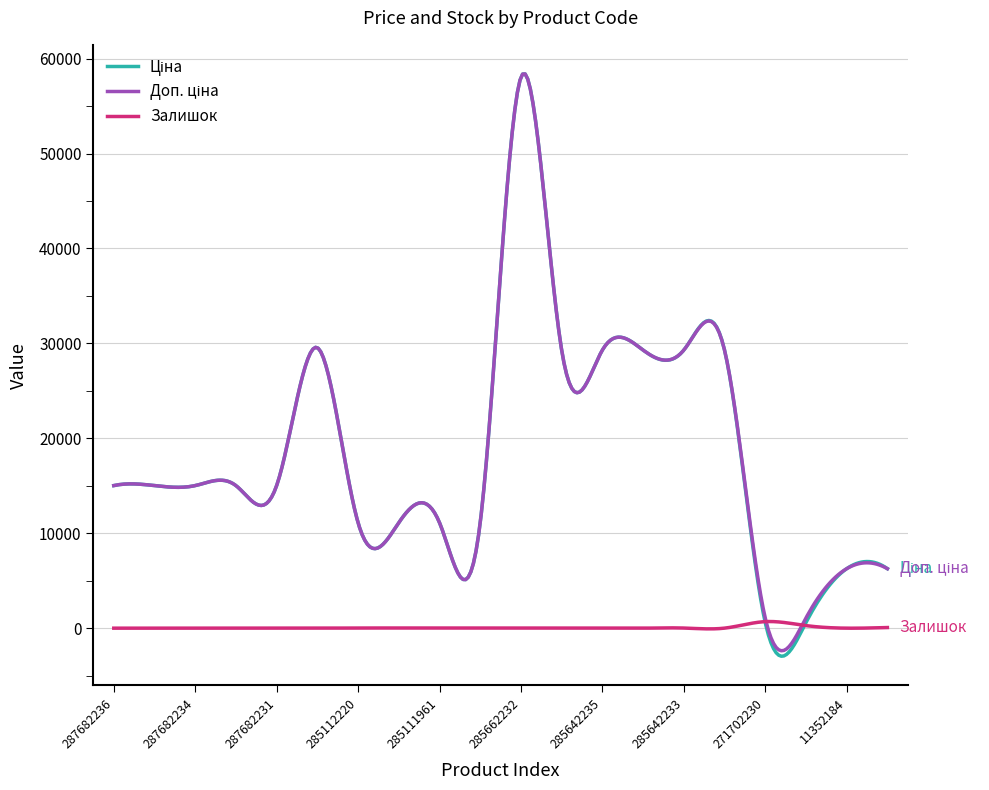

What is the maximum value shown in the chart?

58383.4